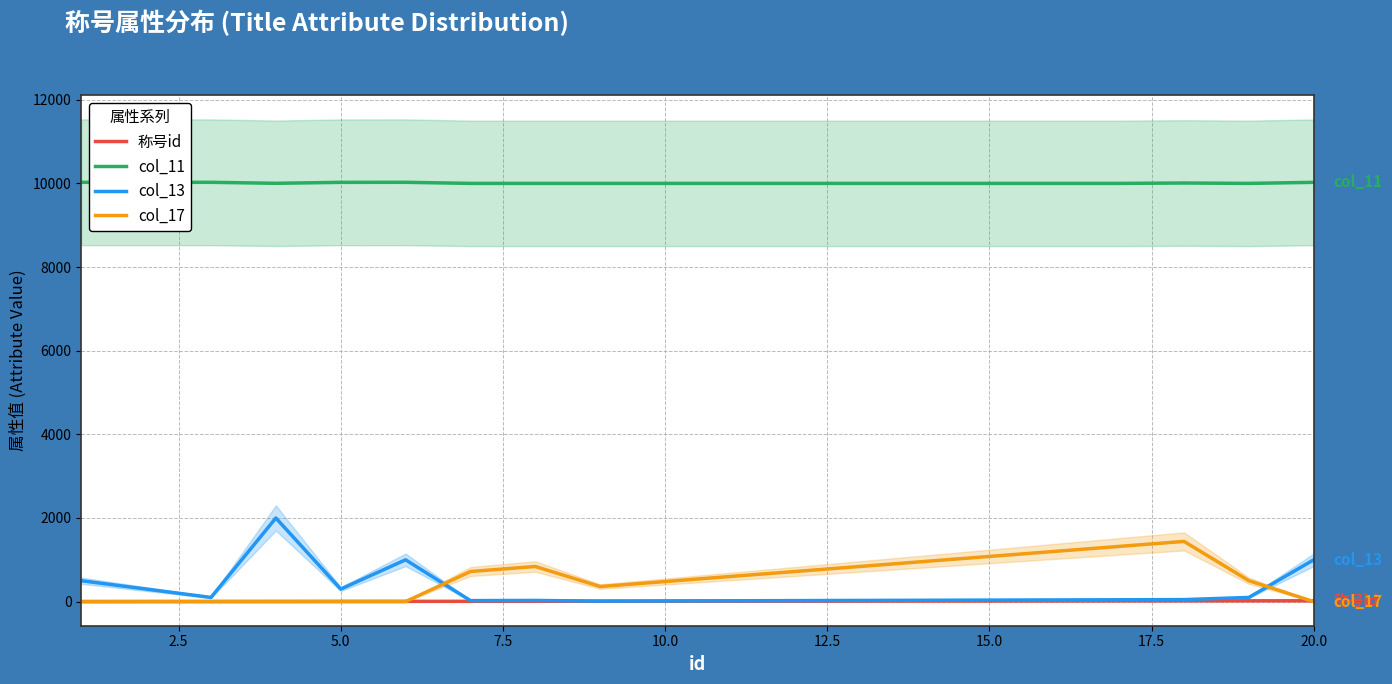

What is the sum of all col_11 values?

200205